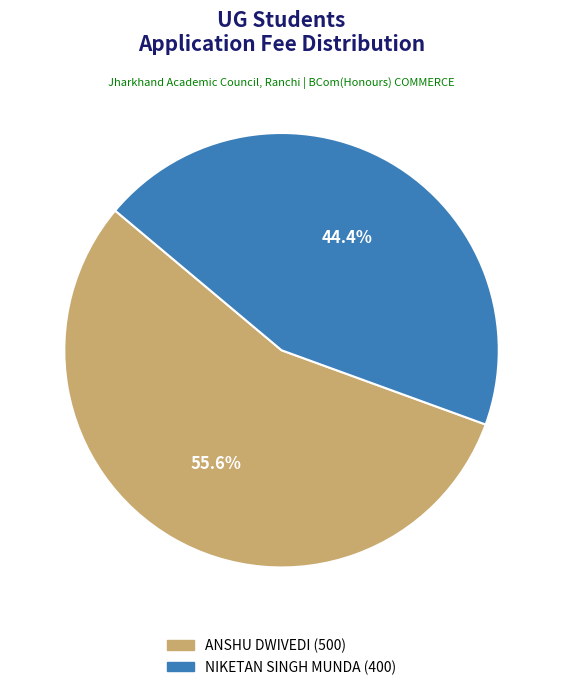

Is there a majority slice in this chart?

Yes